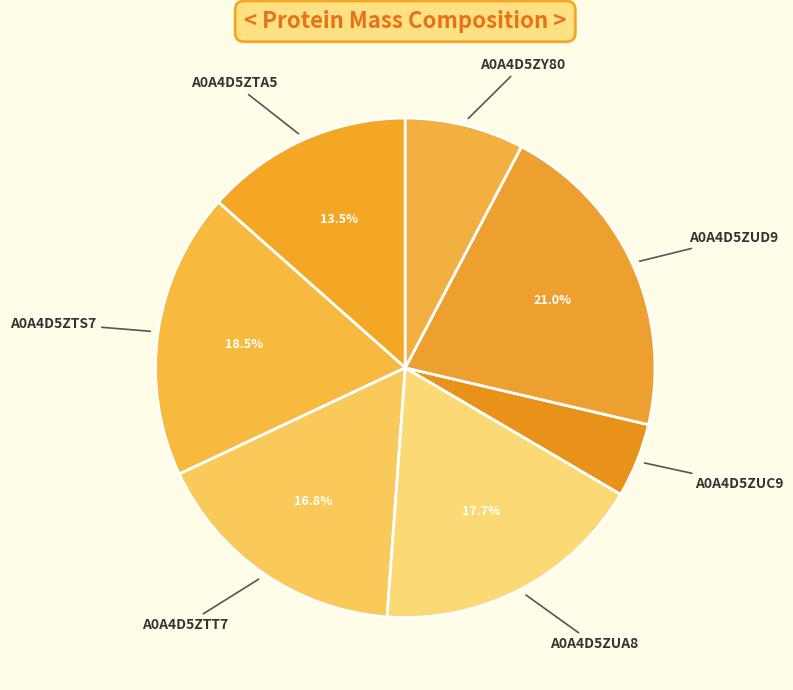

Is the sum of A0A4D5ZTA5 and A0A4D5ZTS7 greater than half?

No